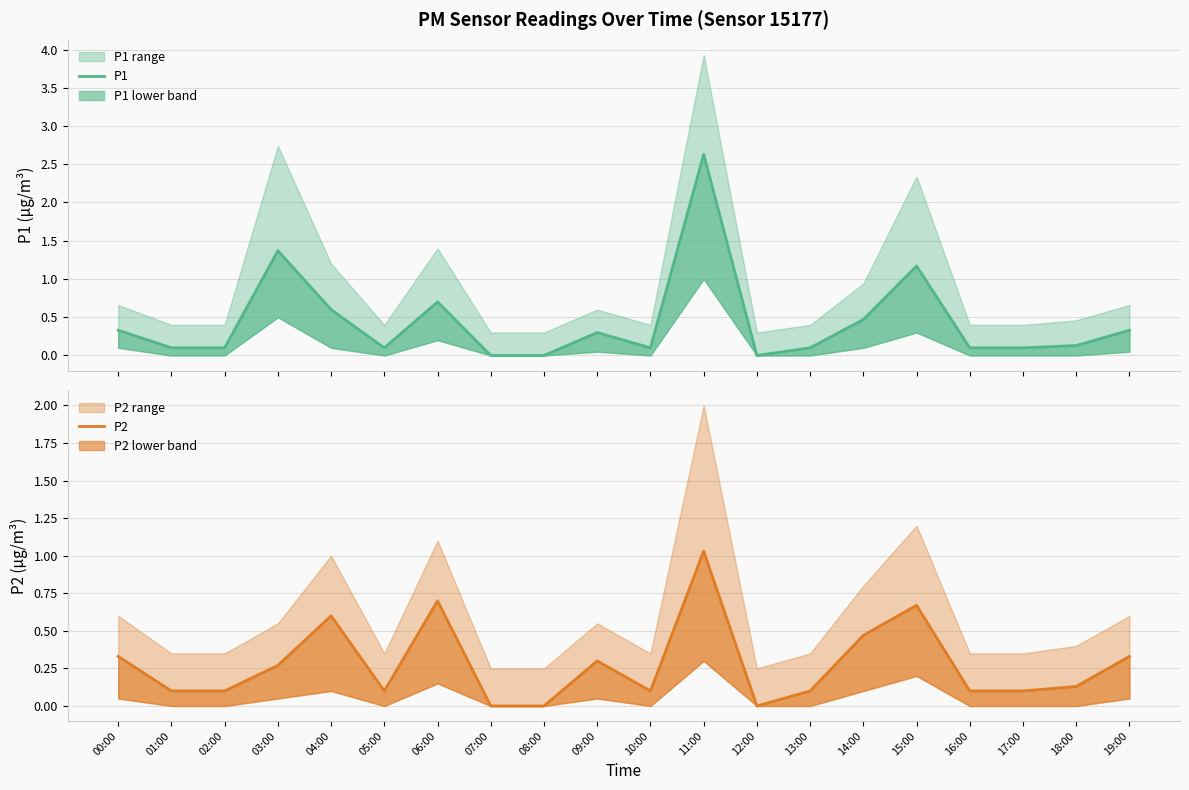

True or false: P1 has more than 1 points higher than both neighbors.

True